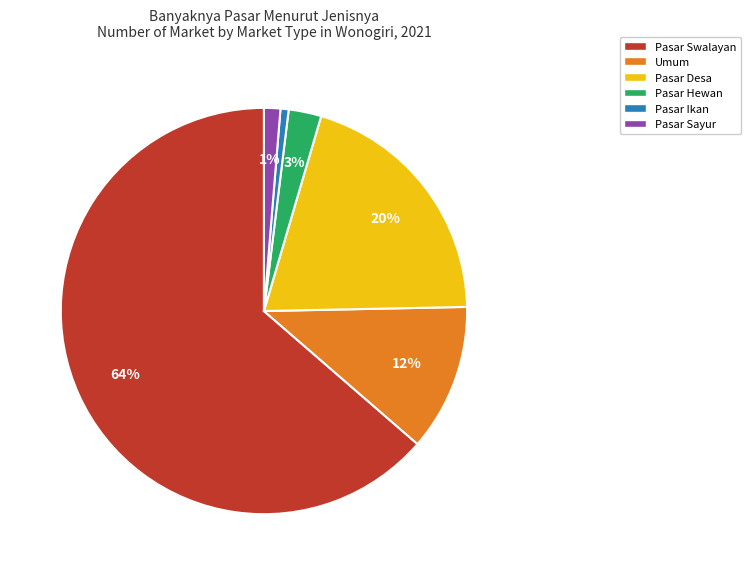

How many slices are in this pie chart?

6